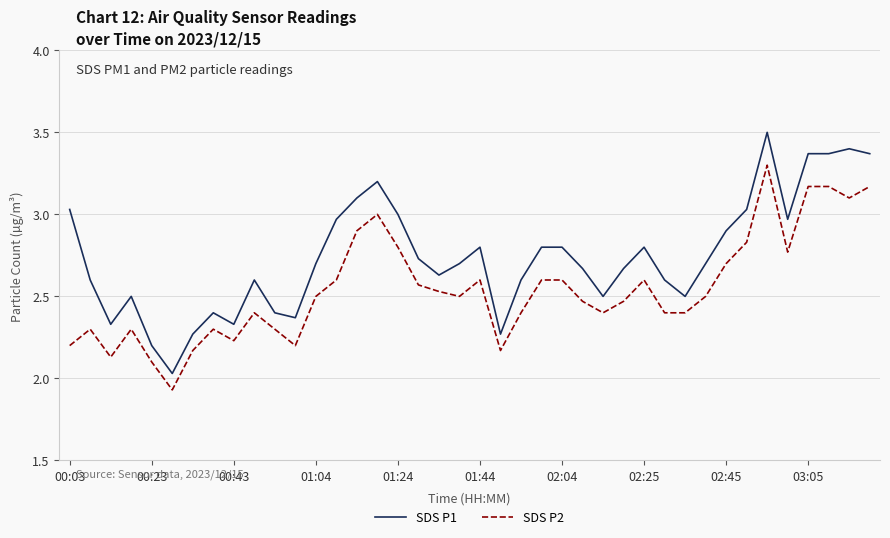

True or false: SDS P1 and SDS P2 cross at least once.

False